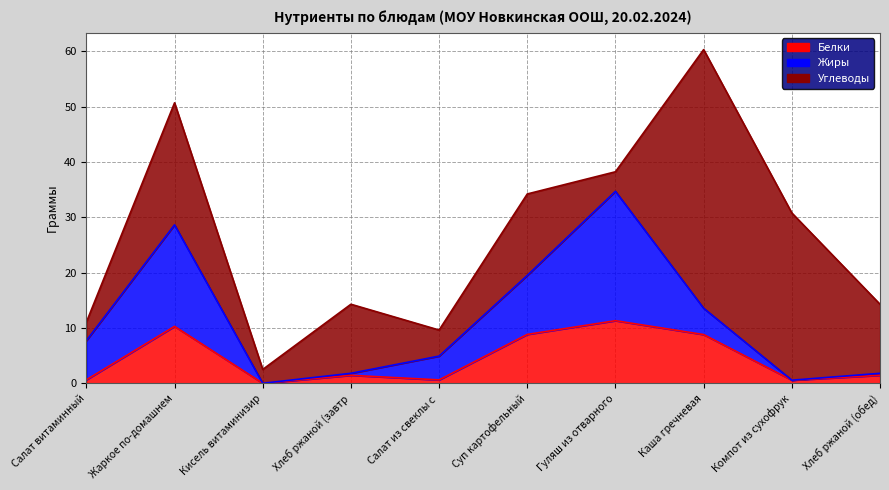

The value of Жиры at Каша гречневая is 4.8. True or false?

True